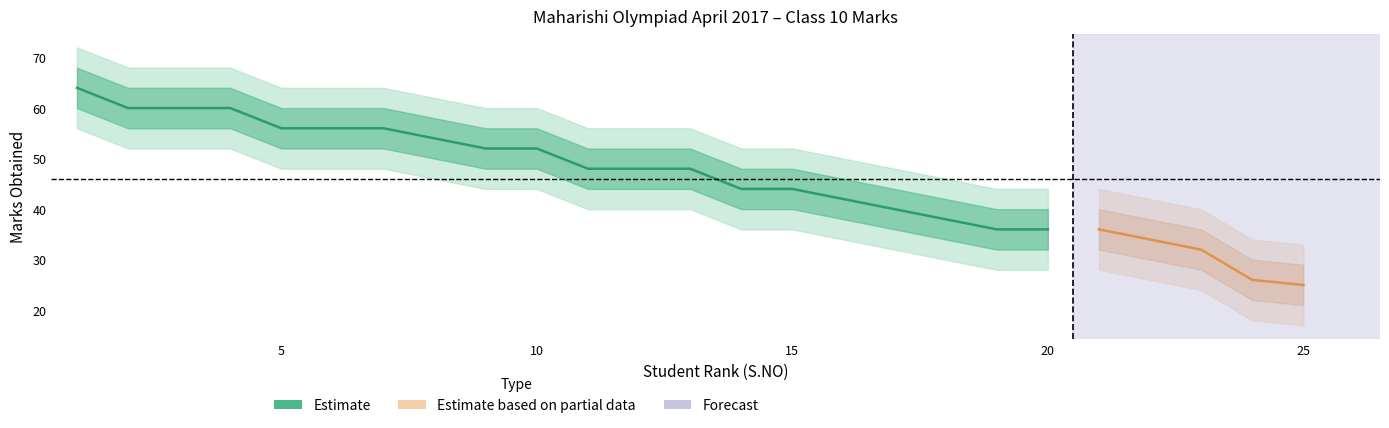

What value does the Marks Obtained series have at 25?

25